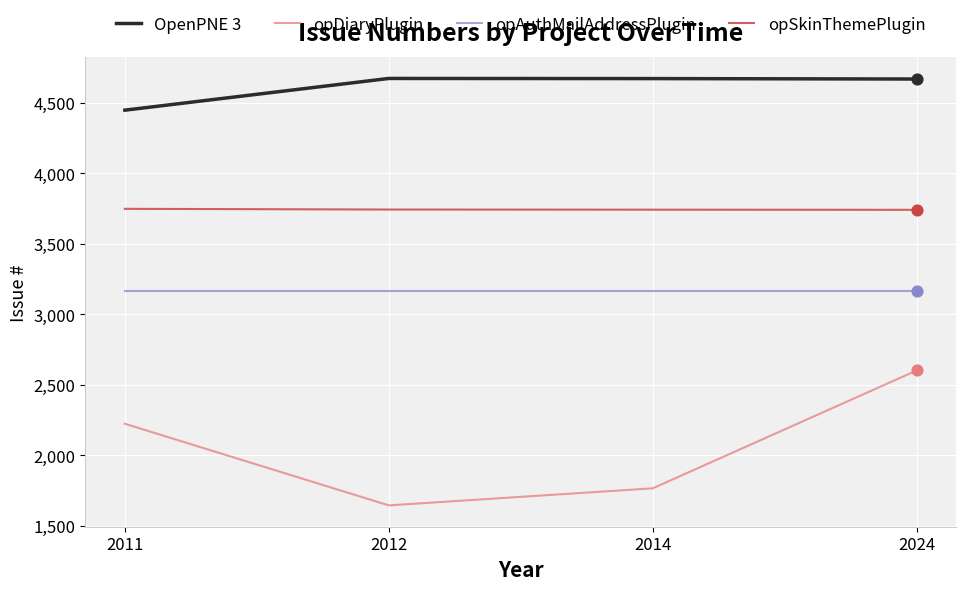

Which series changed the most between 2011 and 2024?

opDiaryPlugin